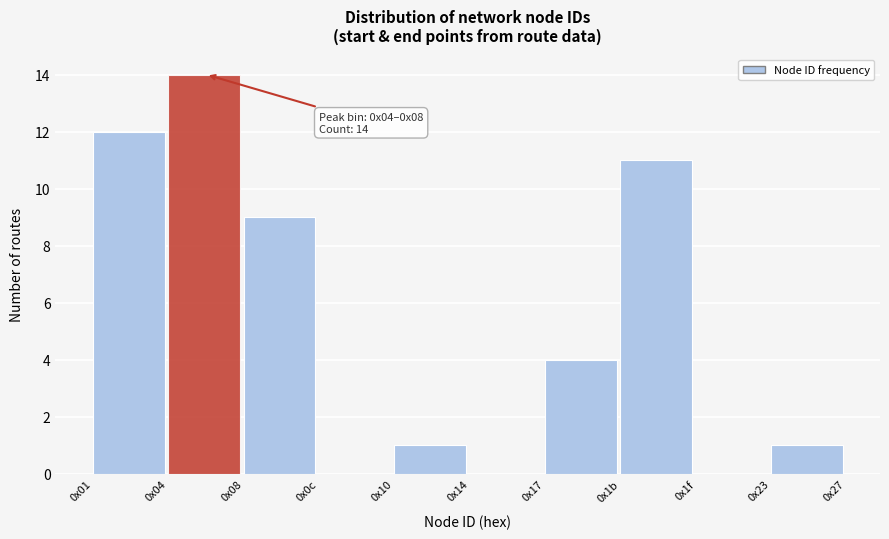

Reading left to right, transcribe all the data shown in this chart.

0x01=12	0x04=14	0x08=9	0x0c=0	0x10=1	0x14=0	0x17=4	0x1b=11	0x1f=0	0x23=1